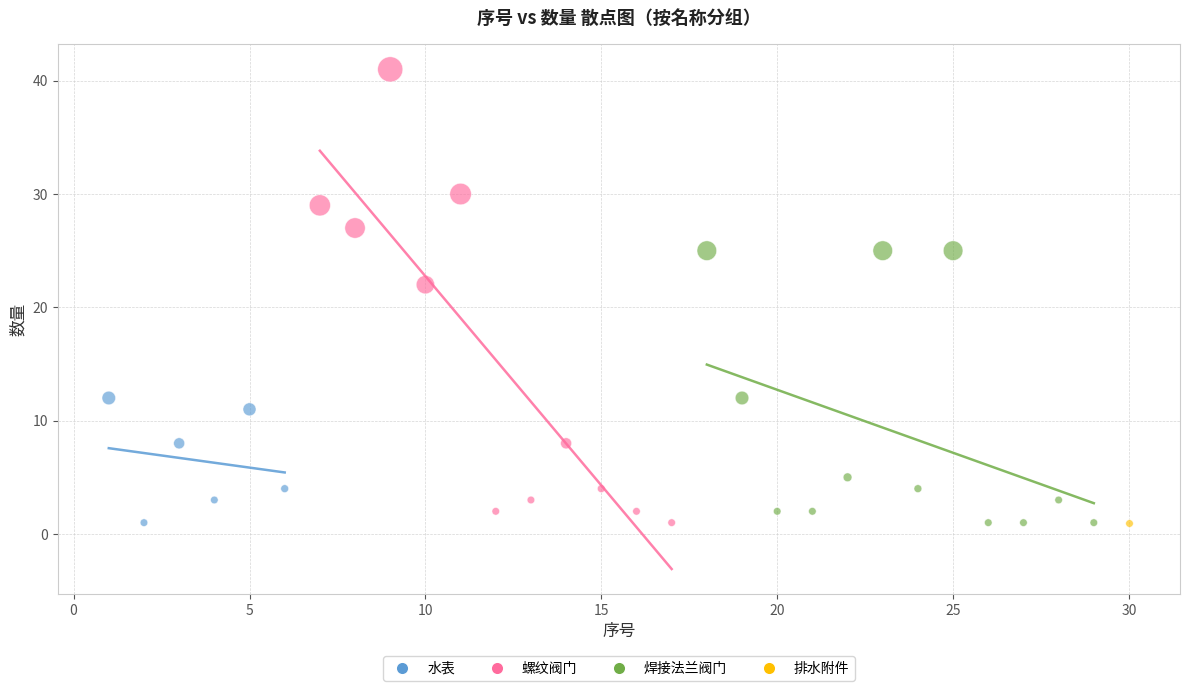

What are all the series names shown in the legend?

水表, 螺纹阀门, 焊接法兰阀门, 排水附件